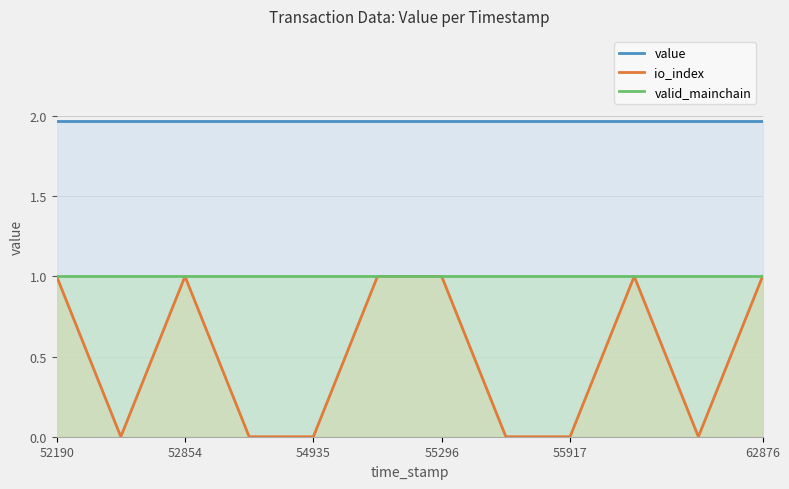

How many lines are shown in the chart?

3